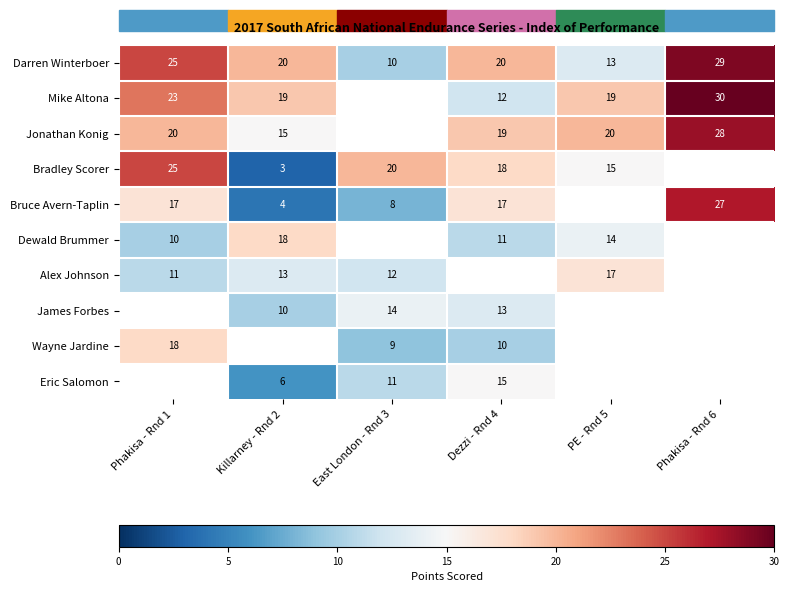

The Wayne Jardine series shows 29.0 at Phakisa - Rnd 1. True or false?

False